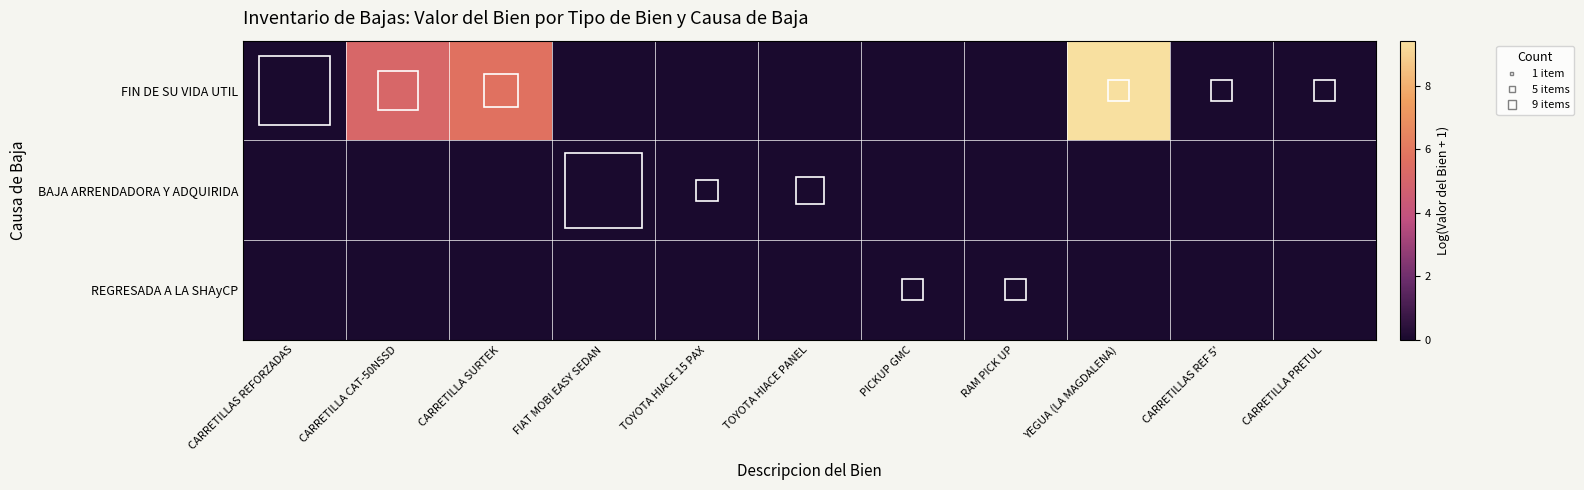

Which series has the largest total across all categories?

FIN DE SU VIDA UTIL